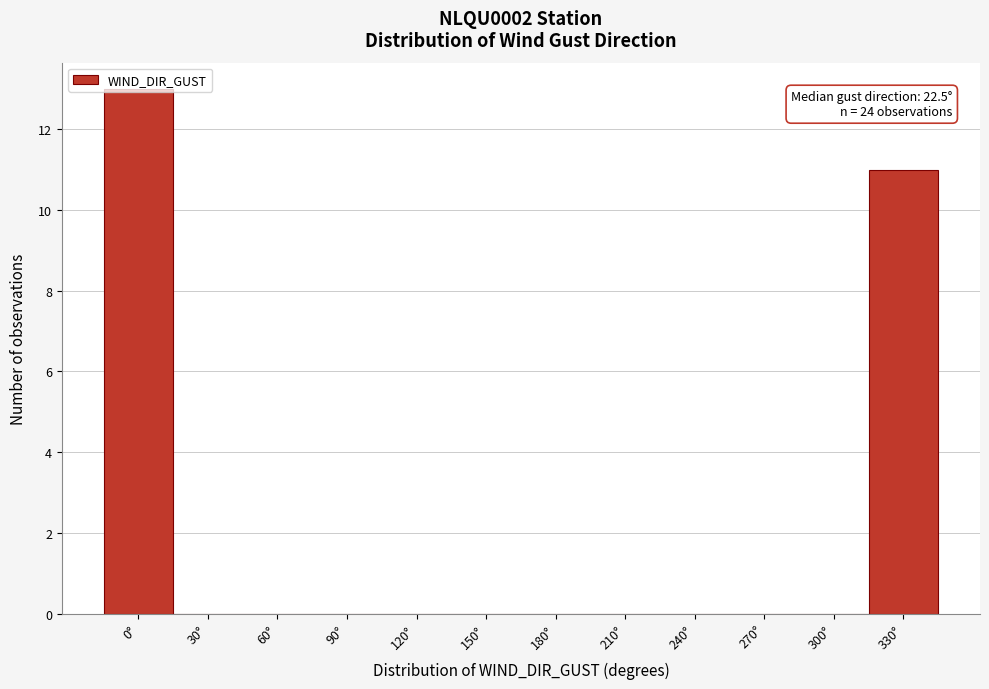

What is the sum of all values?

24